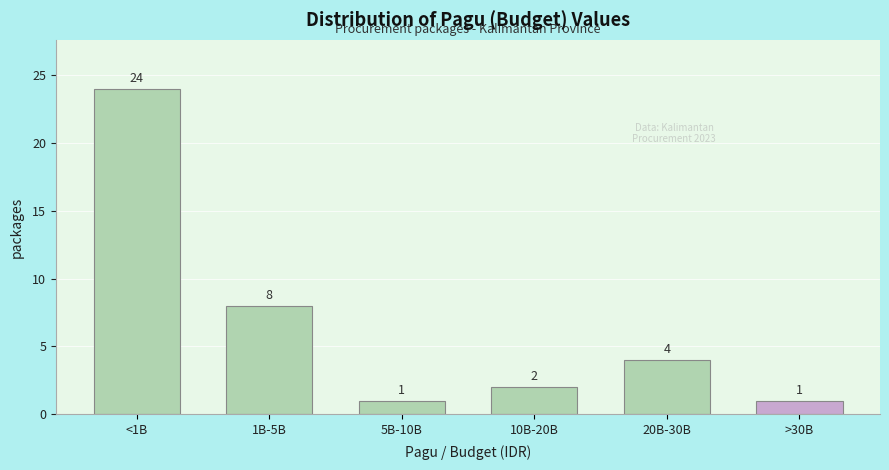

Reading left to right, list all the values displayed in this chart.

<1B=24	1B-5B=8	5B-10B=1	10B-20B=2	20B-30B=4	>30B=1